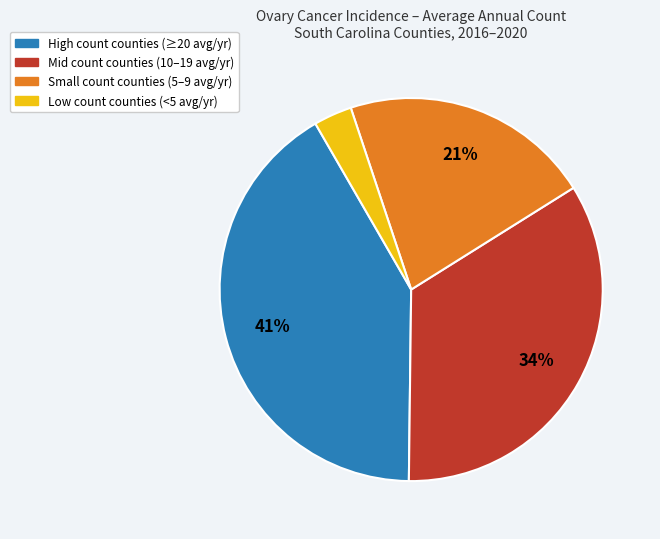

Does any single category account for the majority?

No